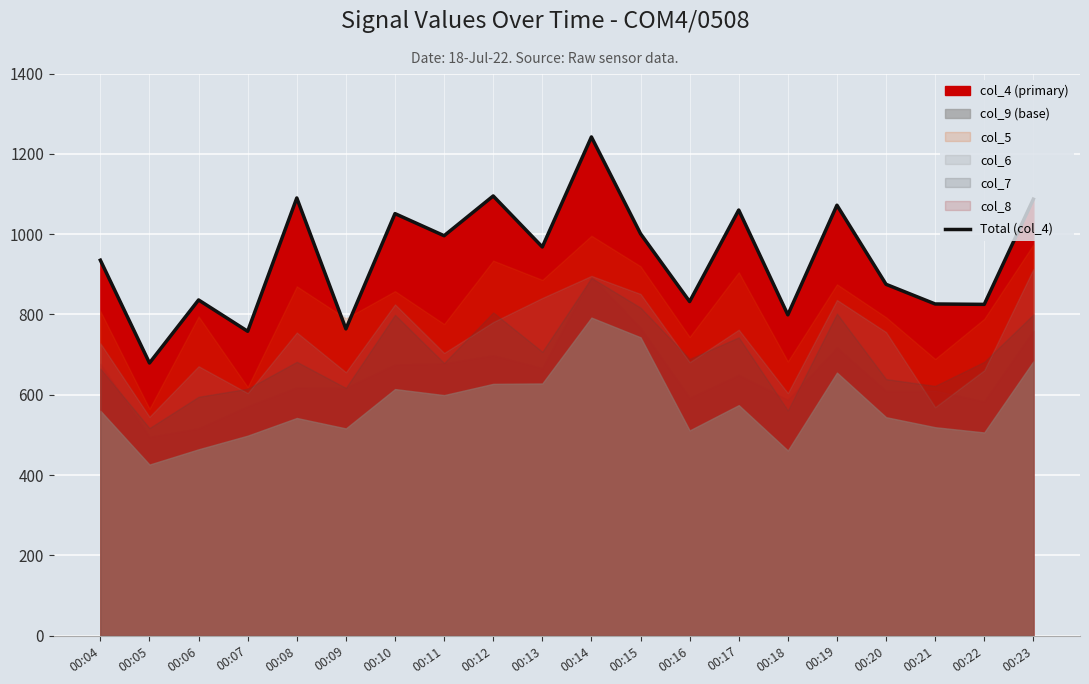

What is the minimum value shown in the chart?

679